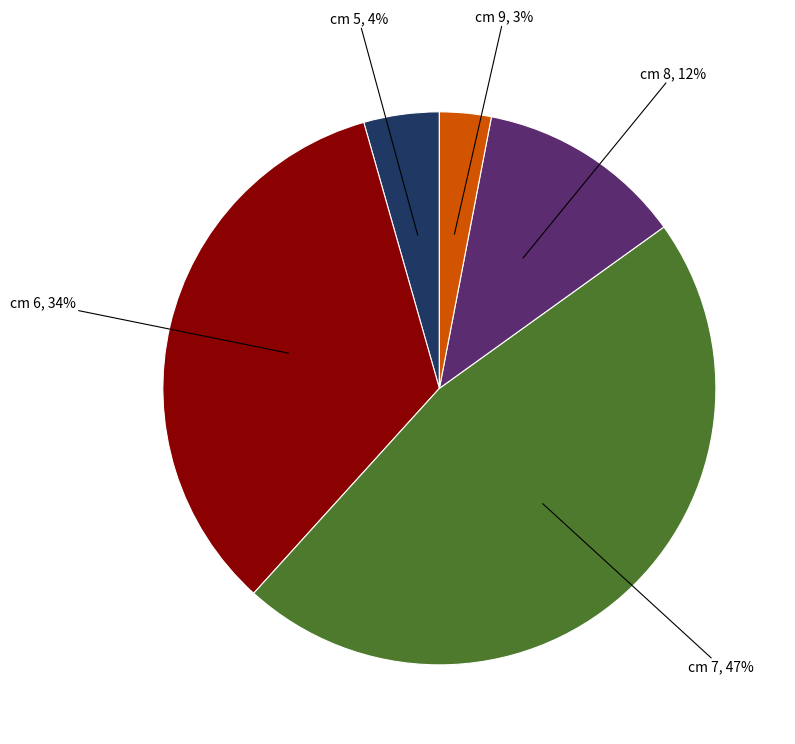

To the nearest percent, what is the average slice percentage?

20%